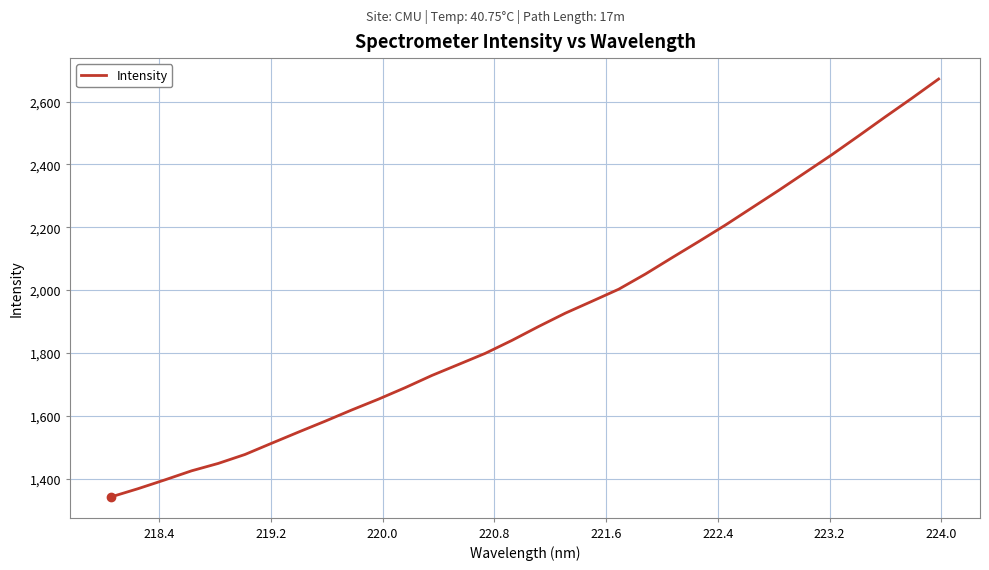

What is the difference between the maximum and minimum values?

1329.9